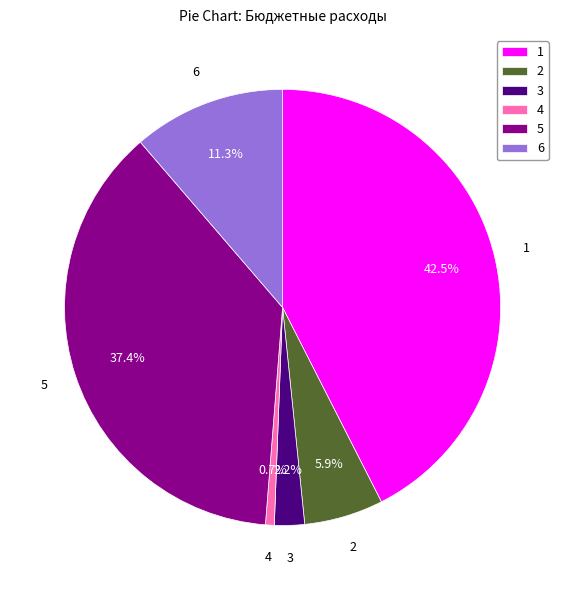

How much of the chart is everything except 4?

99.3%